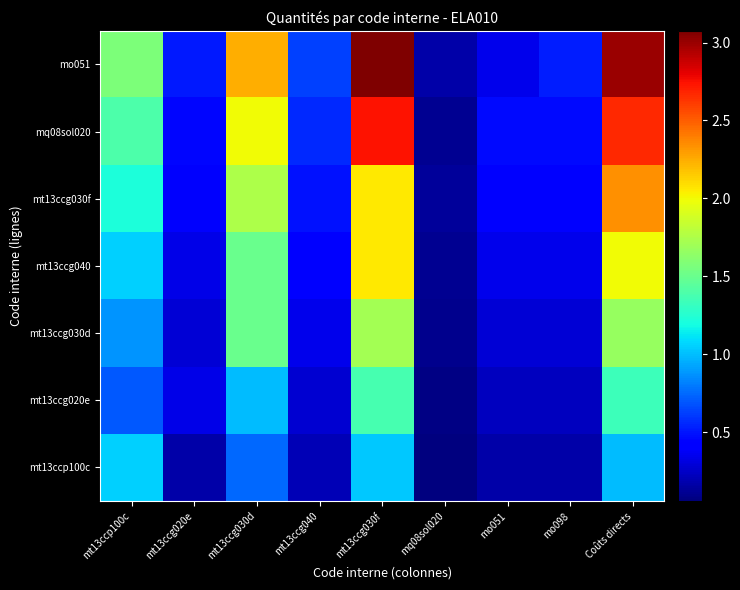

Reading left to right, extract all data points from this chart.

mt13ccp100c: mt13ccp100c=1.1	mt13ccg020e=0.2	mt13ccg030d=0.8	mt13ccg040=0.2	mt13ccg030f=1.0	mq08sol020=0.1	mo051=0.2	mo098=0.2	Coûts directs=1.0
mt13ccg020e: mt13ccp100c=0.7	mt13ccg020e=0.3	mt13ccg030d=1.0	mt13ccg040=0.3	mt13ccg030f=1.4	mq08sol020=0.1	mo051=0.2	mo098=0.2	Coûts directs=1.3
mt13ccg030d: mt13ccp100c=0.9	mt13ccg020e=0.3	mt13ccg030d=1.5	mt13ccg040=0.3	mt13ccg030f=1.7	mq08sol020=0.1	mo051=0.3	mo098=0.3	Coûts directs=1.7
mt13ccg040: mt13ccp100c=1.1	mt13ccg020e=0.3	mt13ccg030d=1.5	mt13ccg040=0.4	mt13ccg030f=2.0	mq08sol020=0.1	mo051=0.3	mo098=0.3	Coûts directs=2.0
mt13ccg030f: mt13ccp100c=1.2	mt13ccg020e=0.4	mt13ccg030d=1.7	mt13ccg040=0.5	mt13ccg030f=2.0	mq08sol020=0.1	mo051=0.4	mo098=0.4	Coûts directs=2.3
mq08sol020: mt13ccp100c=1.4	mt13ccg020e=0.5	mt13ccg030d=2.0	mt13ccg040=0.6	mt13ccg030f=2.7	mq08sol020=0.1	mo051=0.5	mo098=0.5	Coûts directs=2.7
mo051: mt13ccp100c=1.6	mt13ccg020e=0.5	mt13ccg030d=2.2	mt13ccg040=0.6	mt13ccg030f=3.1	mq08sol020=0.2	mo051=0.3	mo098=0.5	Coûts directs=3.0